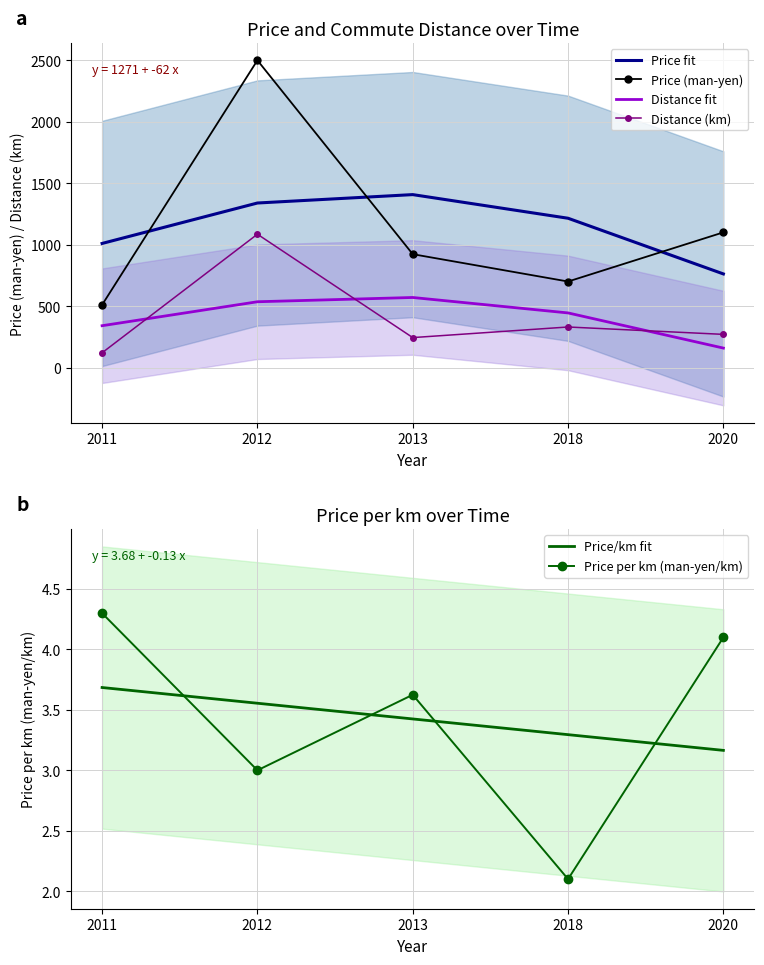

The value of Distance (km) at 2013 is 243.8. True or false?

True